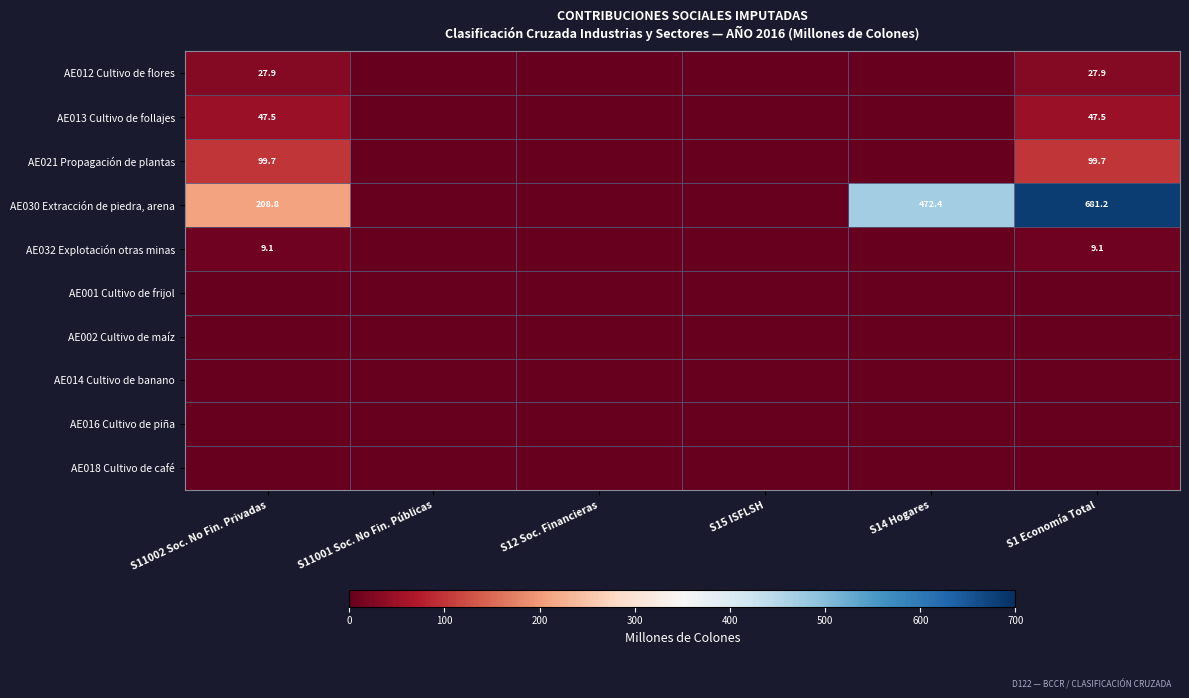

Count the number of data series in this chart.

10